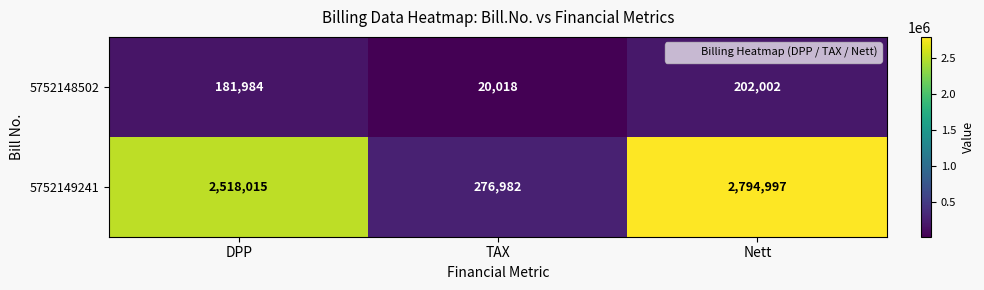

How many categories are shown in the chart?

3